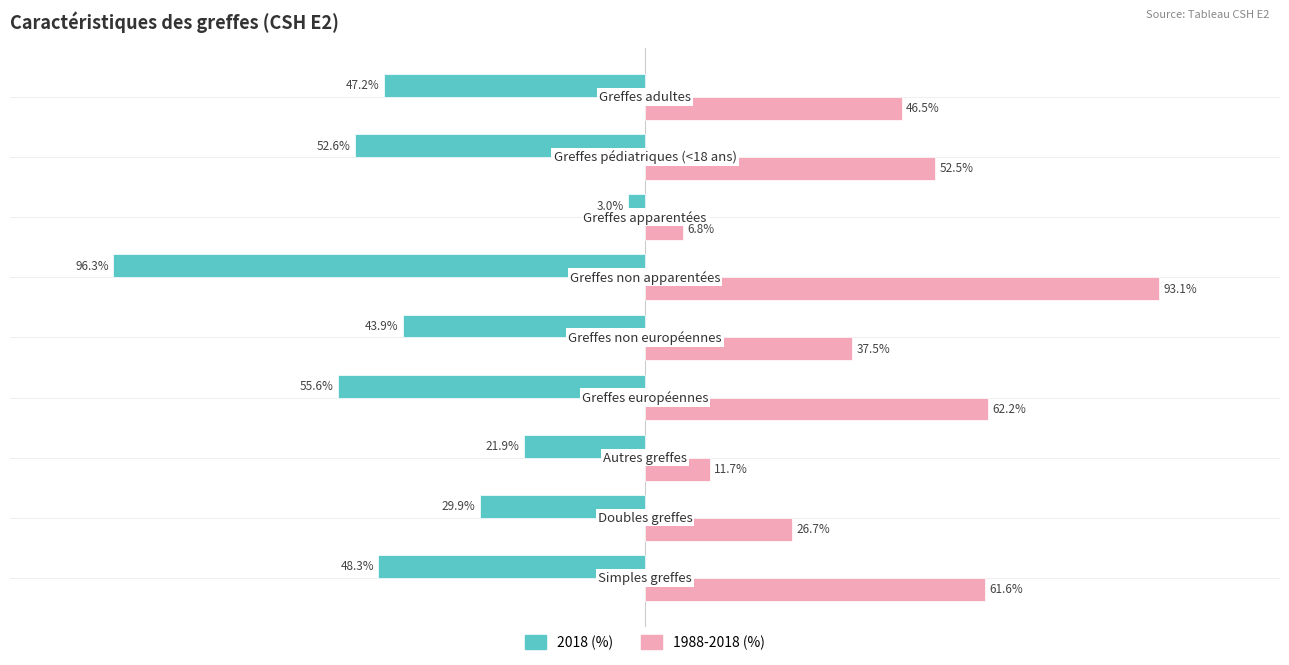

Which series has the largest range (max minus min)?

2018 (%)